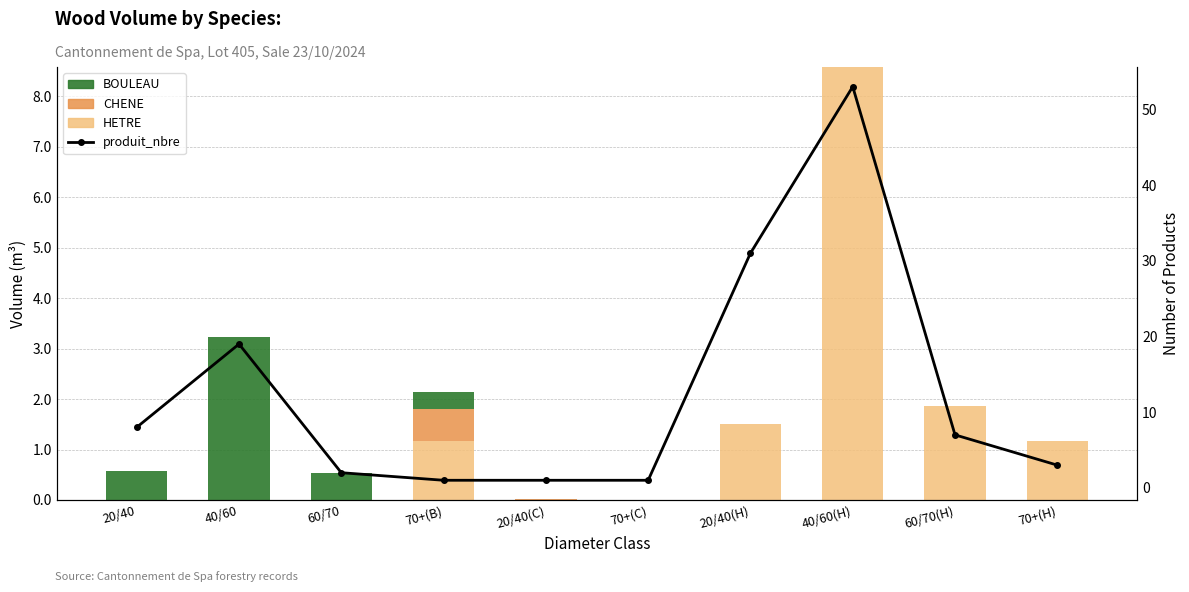

What is the label of the 3rd bar from the left?

60/70